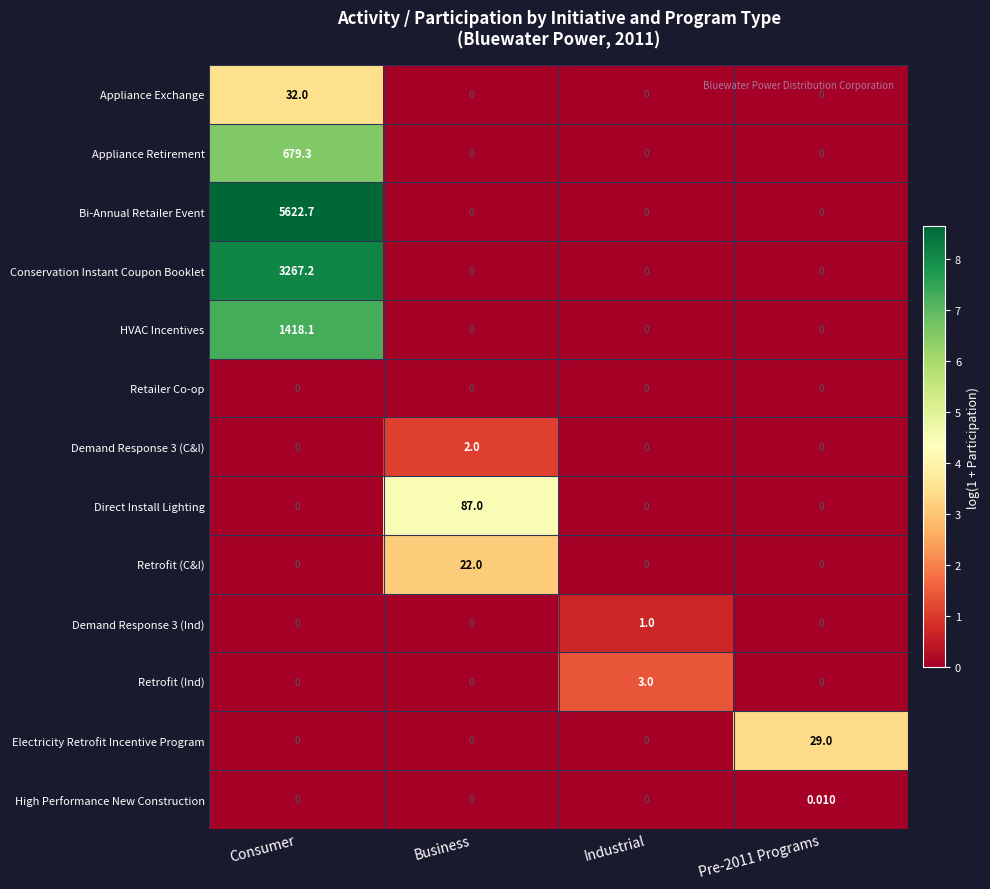

At how many categories does at least one series exceed 7?

3